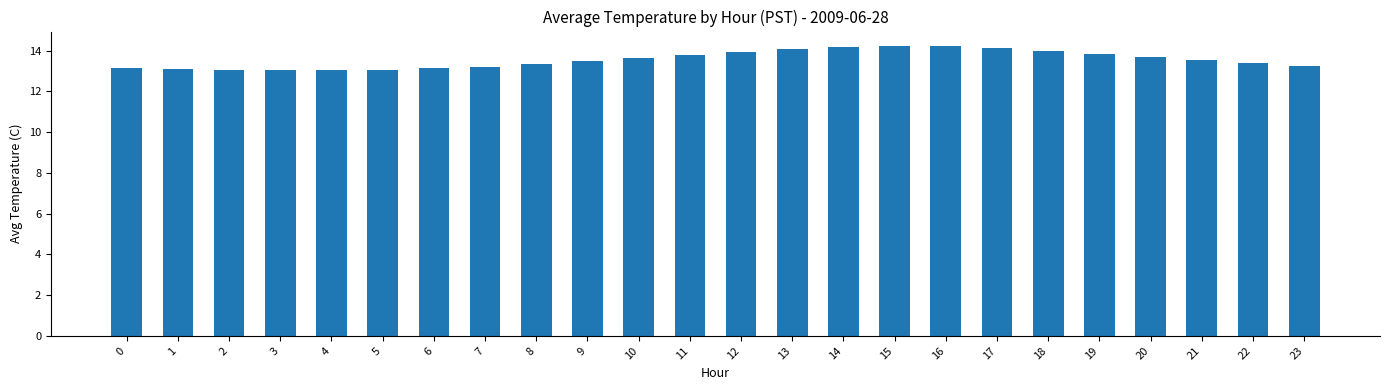

The chart shows a value of 13.1 at 0. True or false?

True